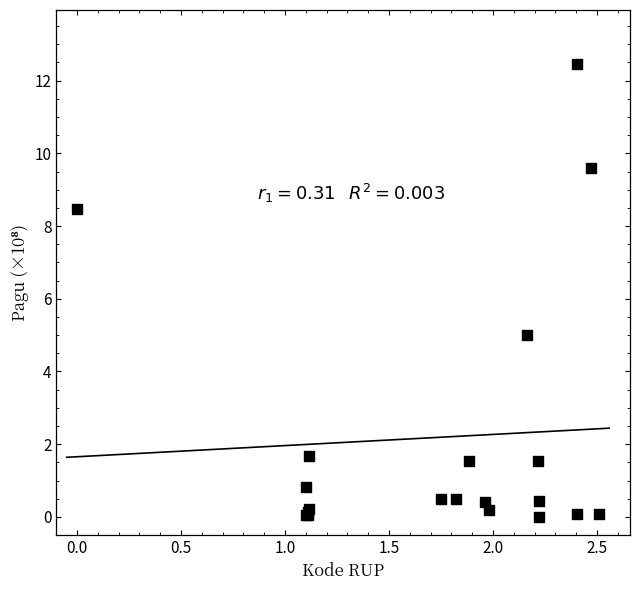

What Y value in the scatter plot is closest to 6?

5.0